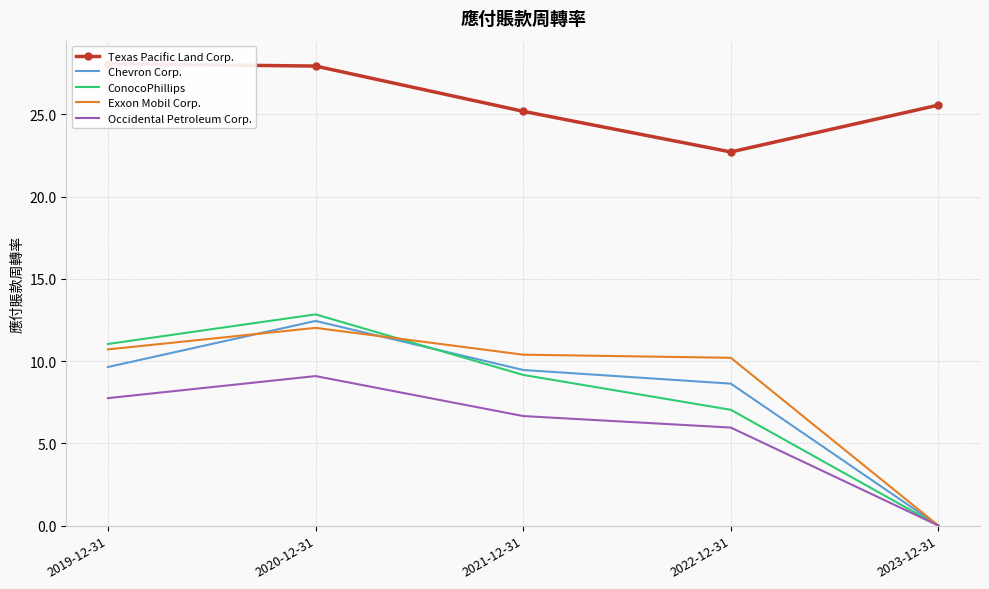

Where is the first local maximum for Occidental Petroleum Corp.?

2020-12-31